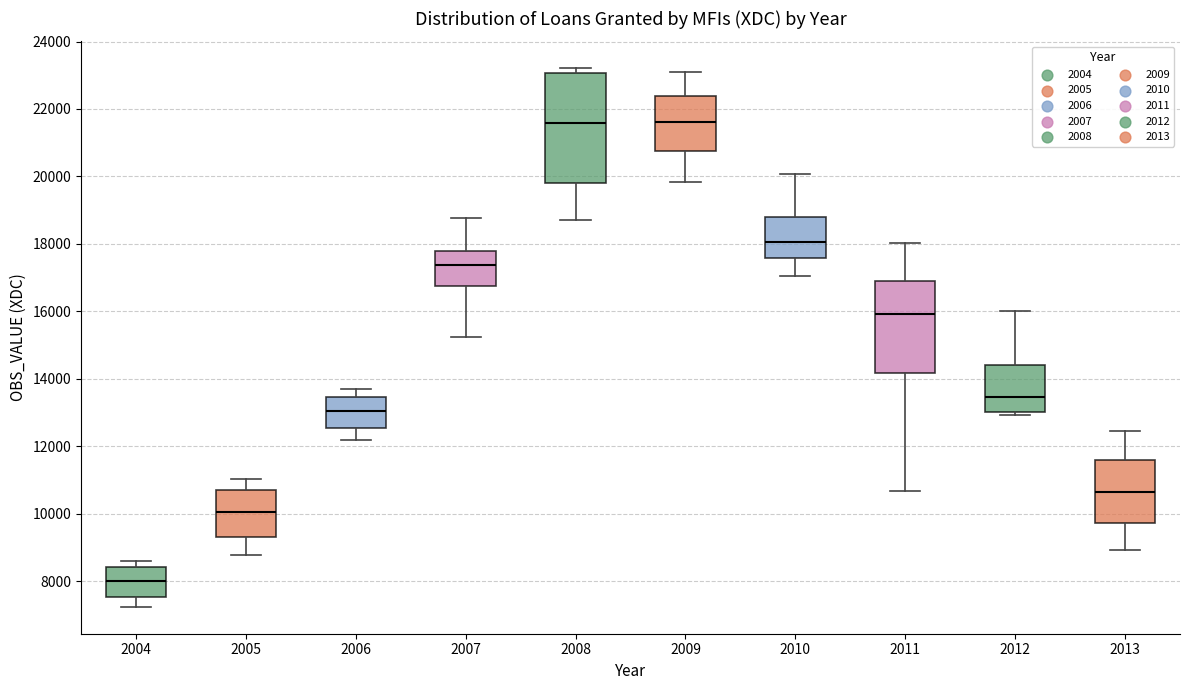

Where is the lower edge of the box at x = 2007 on the y-axis? The values are not printed on the chart, so give them approximately, as read against the axis.

16800